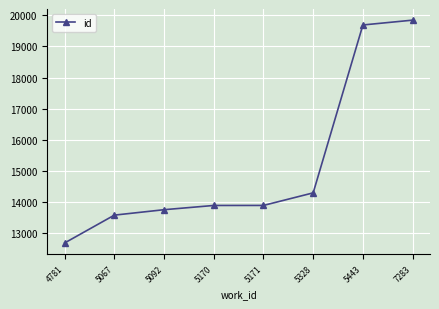

Does the chart display data point markers on the line(s)?

Yes